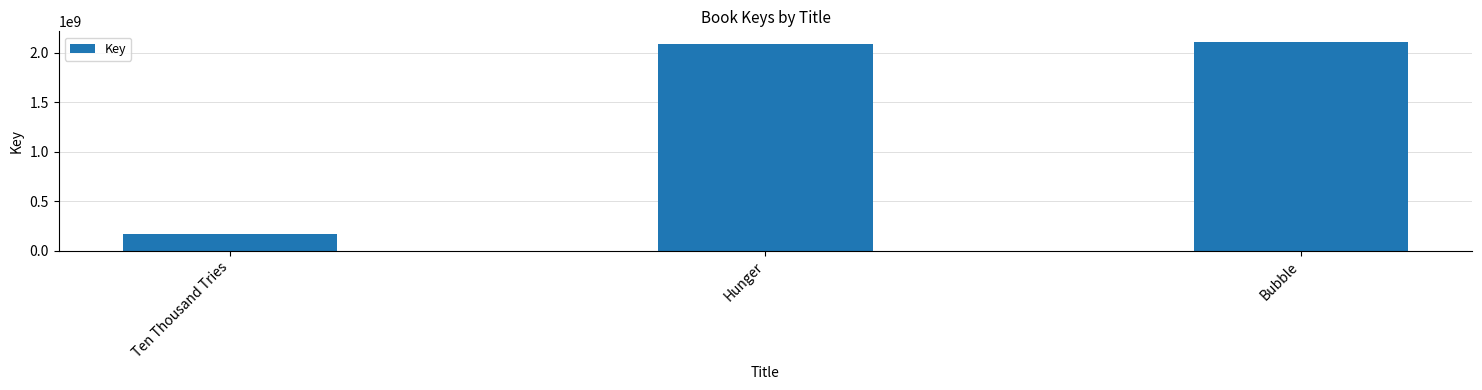

What is the smallest value displayed?

174026030